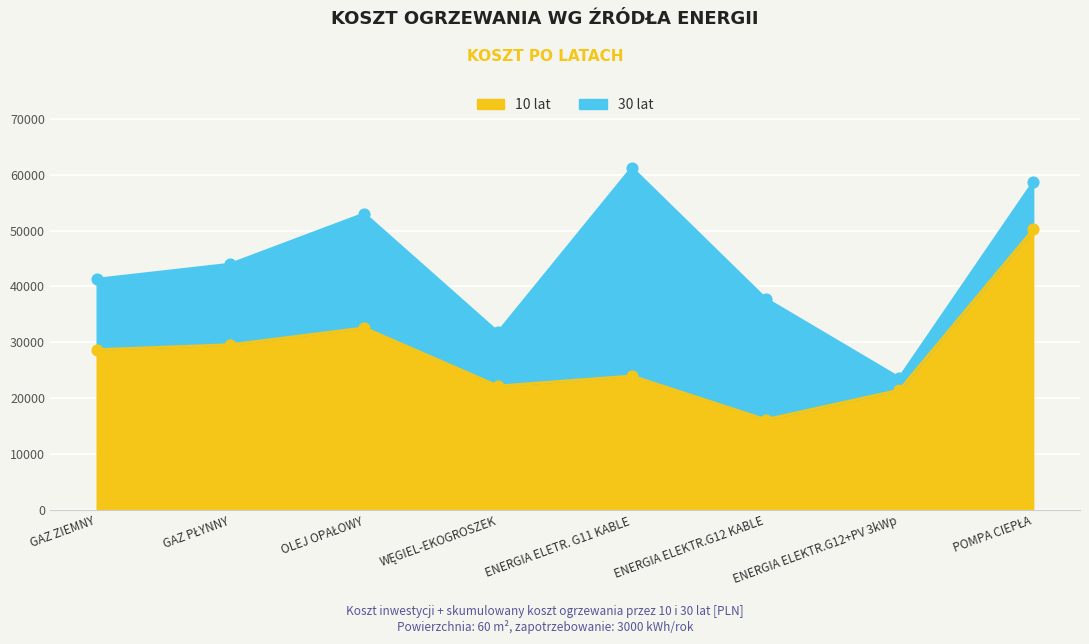

Which series has the largest total across all categories?

30 lat